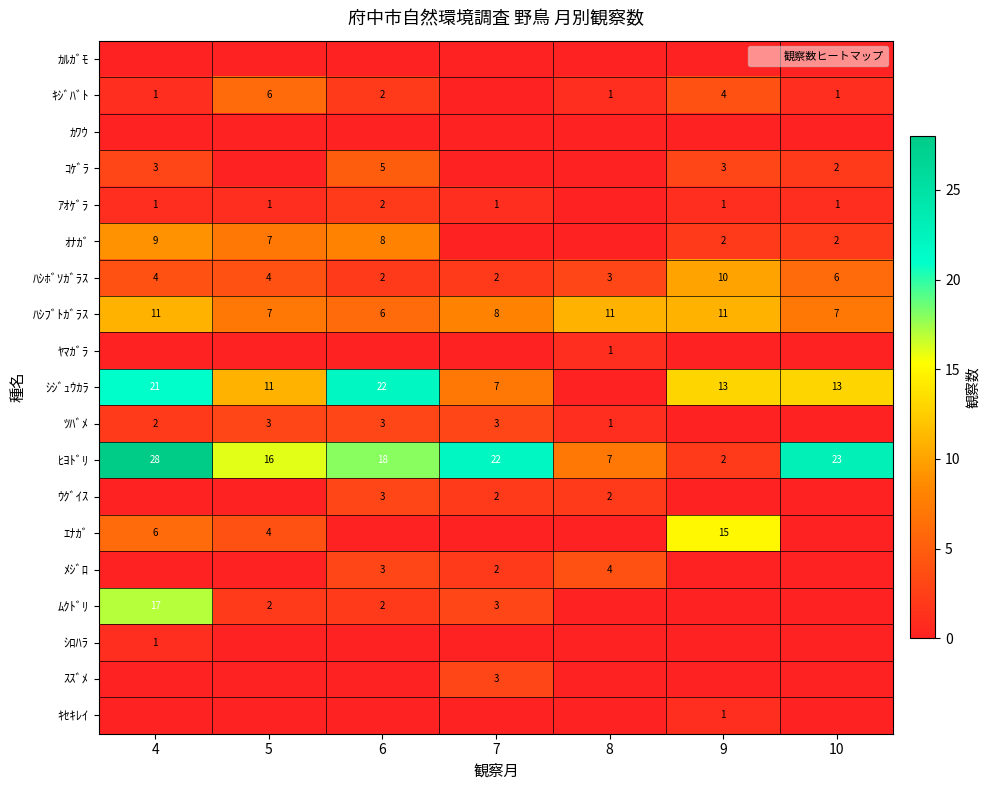

Is the value of ﾊｼﾌﾞﾄｶﾞﾗｽ at 10 greater than the value of ｷｼﾞﾊﾞﾄ at 5?

Yes